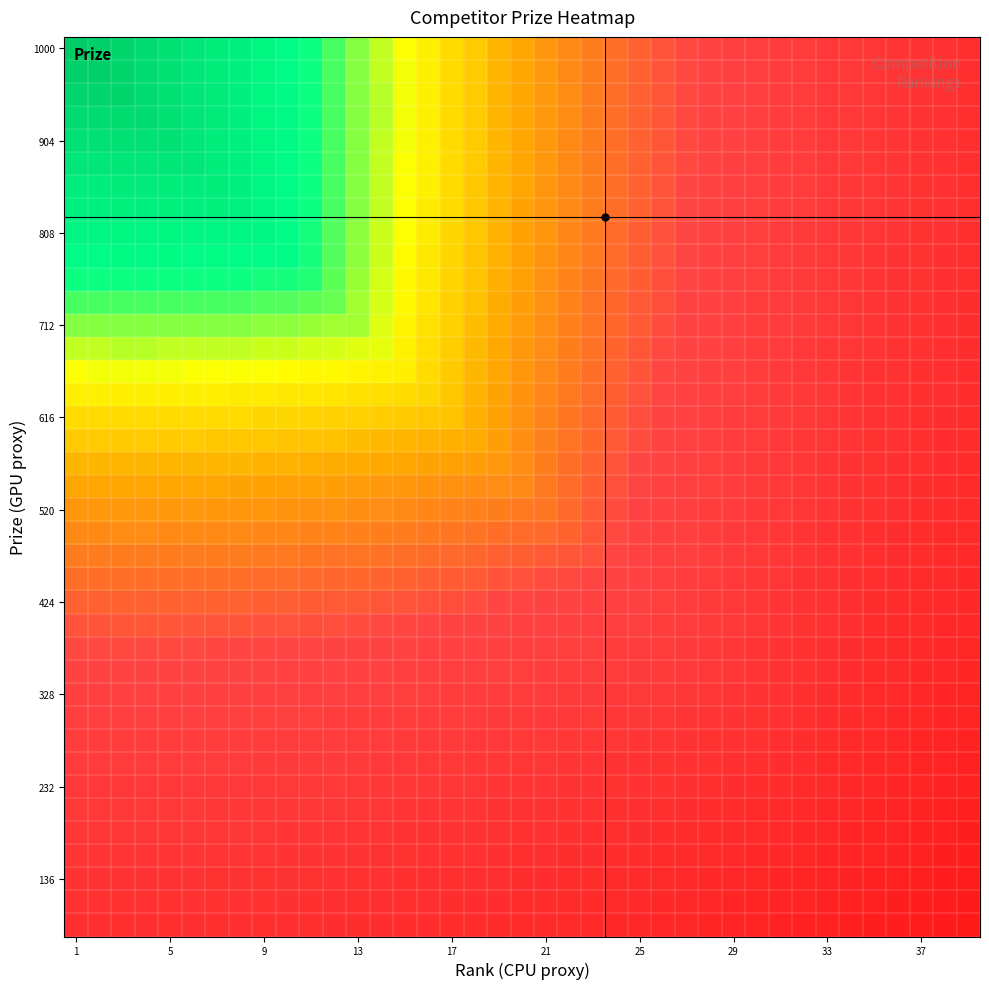

Which category has the highest value across all series?

1